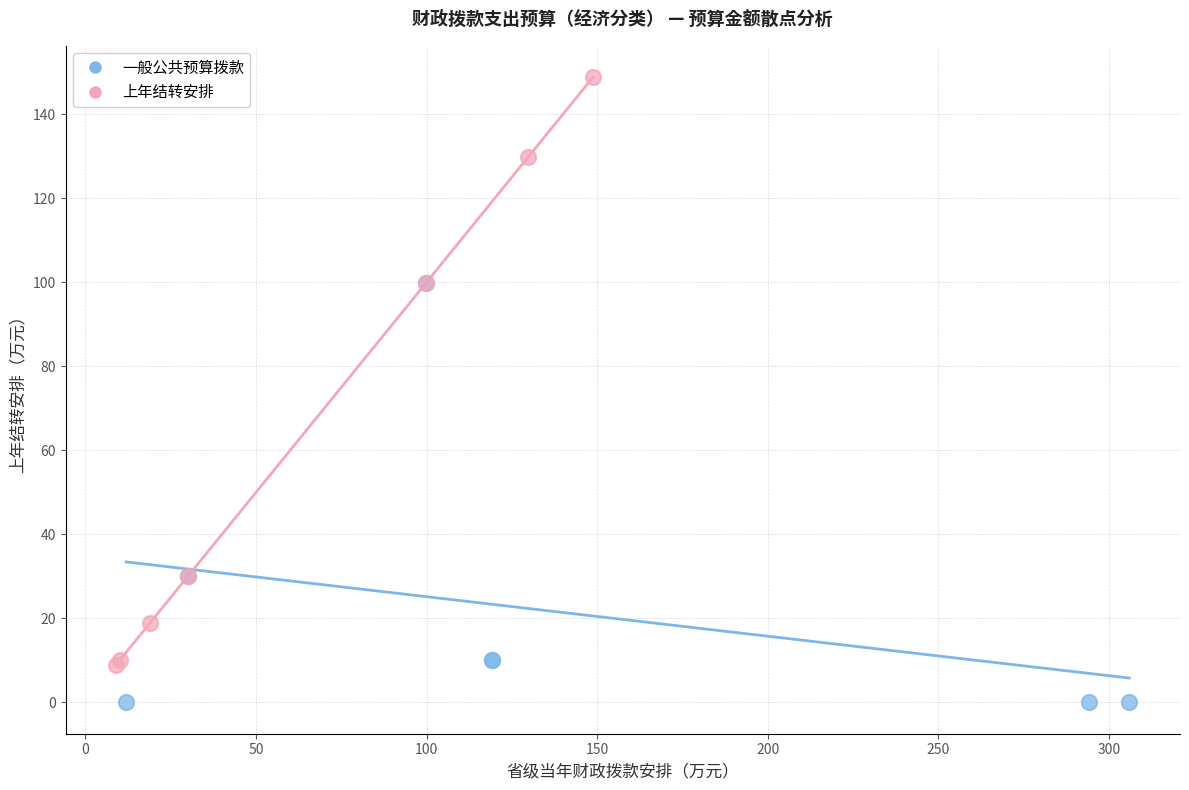

Which series has the widest spread of Y values?

上年结转安排